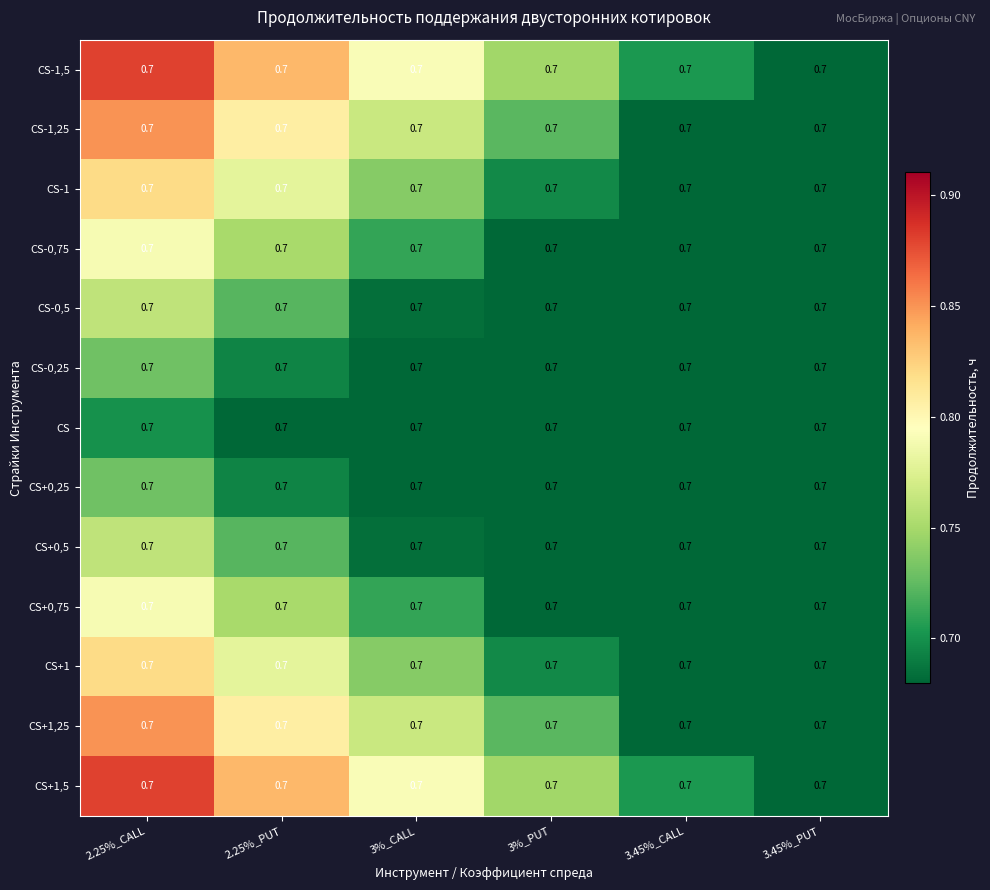

How many series are shown in this chart?

13